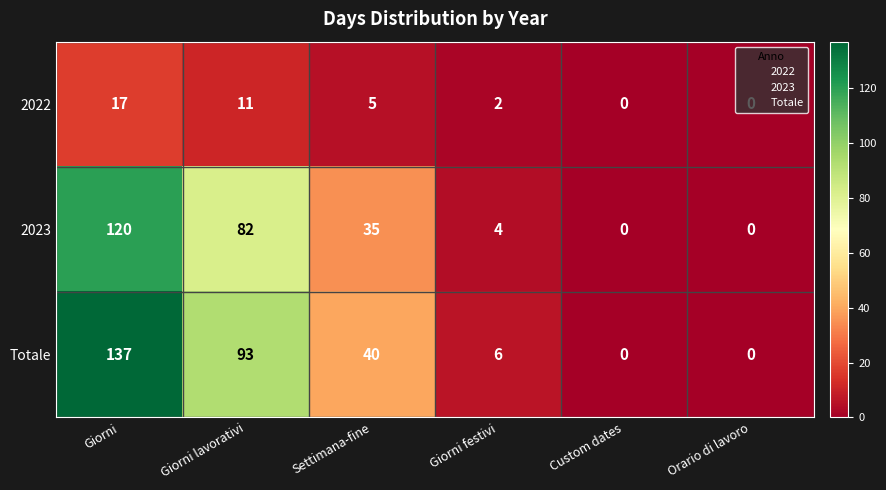

List the series in order of their peak value, highest first.

Totale, 2023, 2022